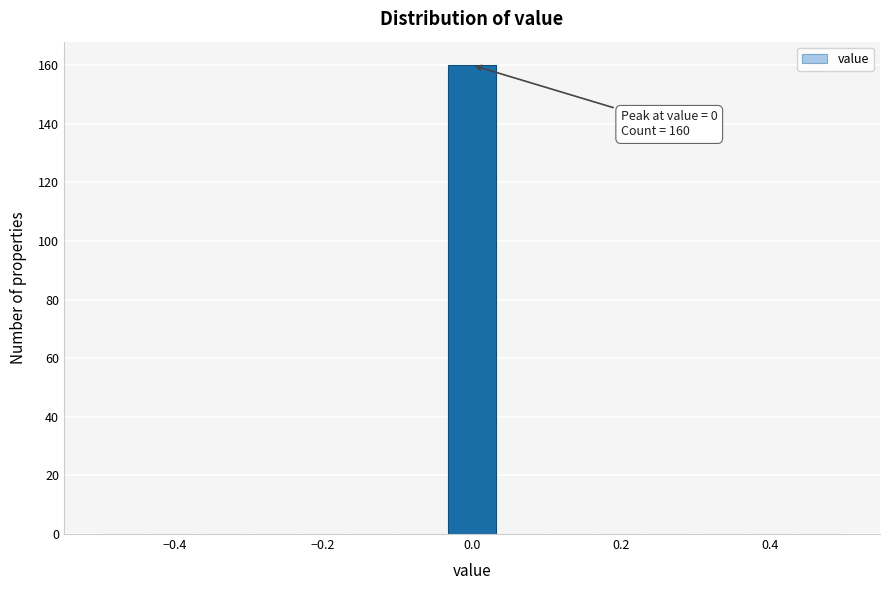

Around what value on the x-axis is the tallest bar? Give the approximate position of its centre, as read against the axis.

0.00